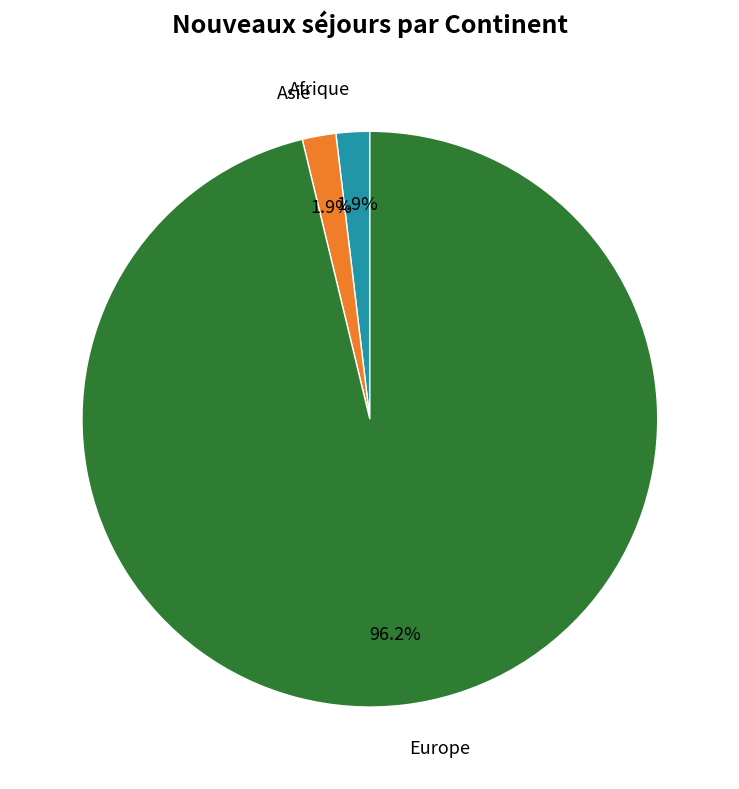

Which has a higher value, Europe or Afrique?

Europe